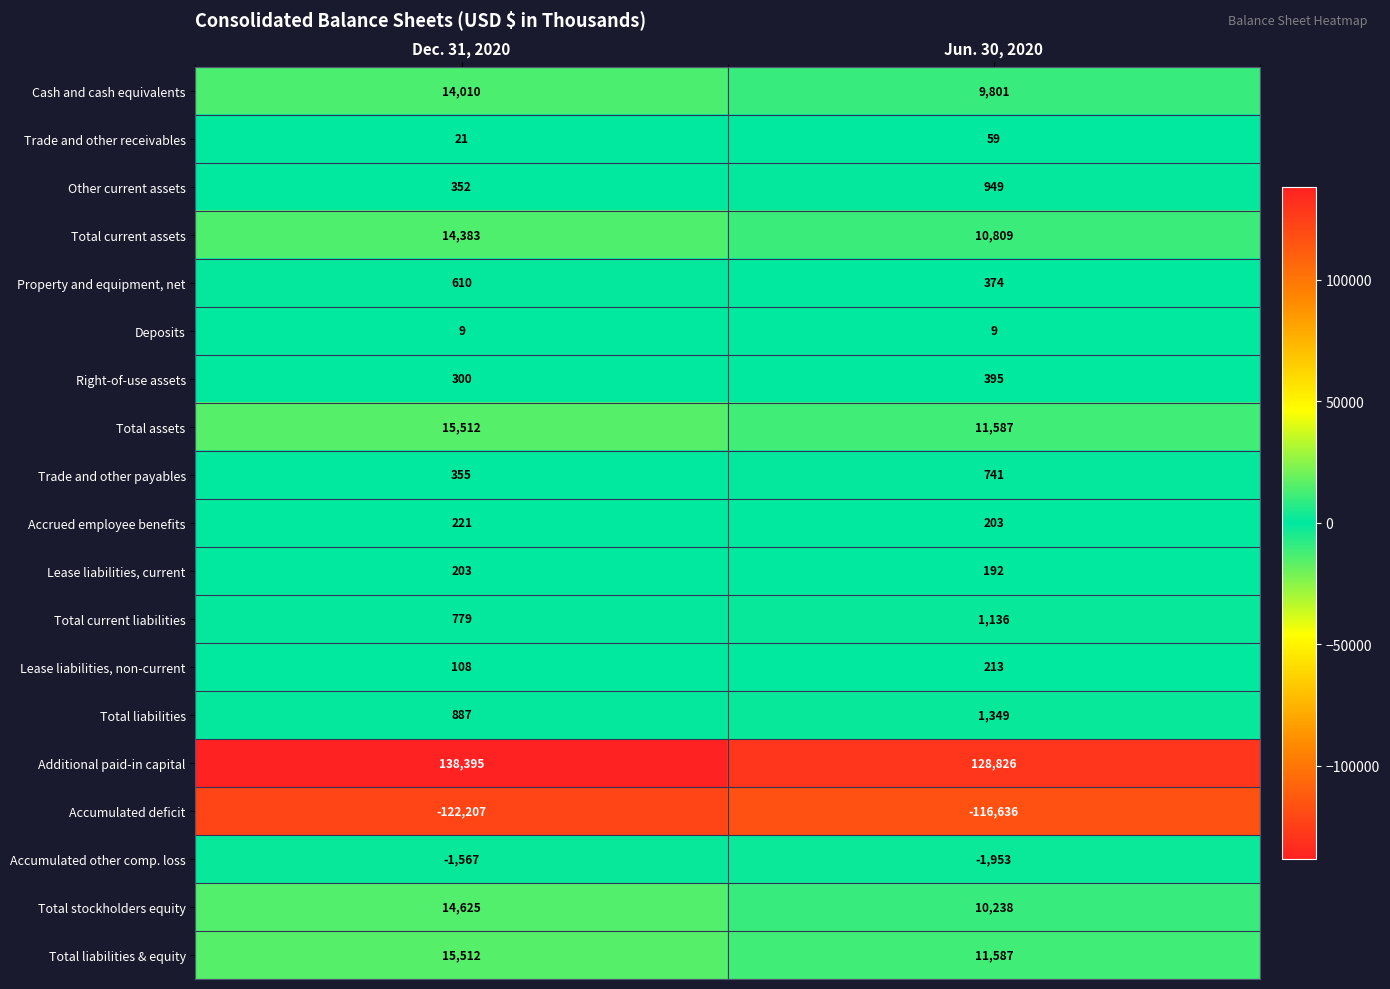

What is the highest value of the Cash and cash equivalents series?

14010